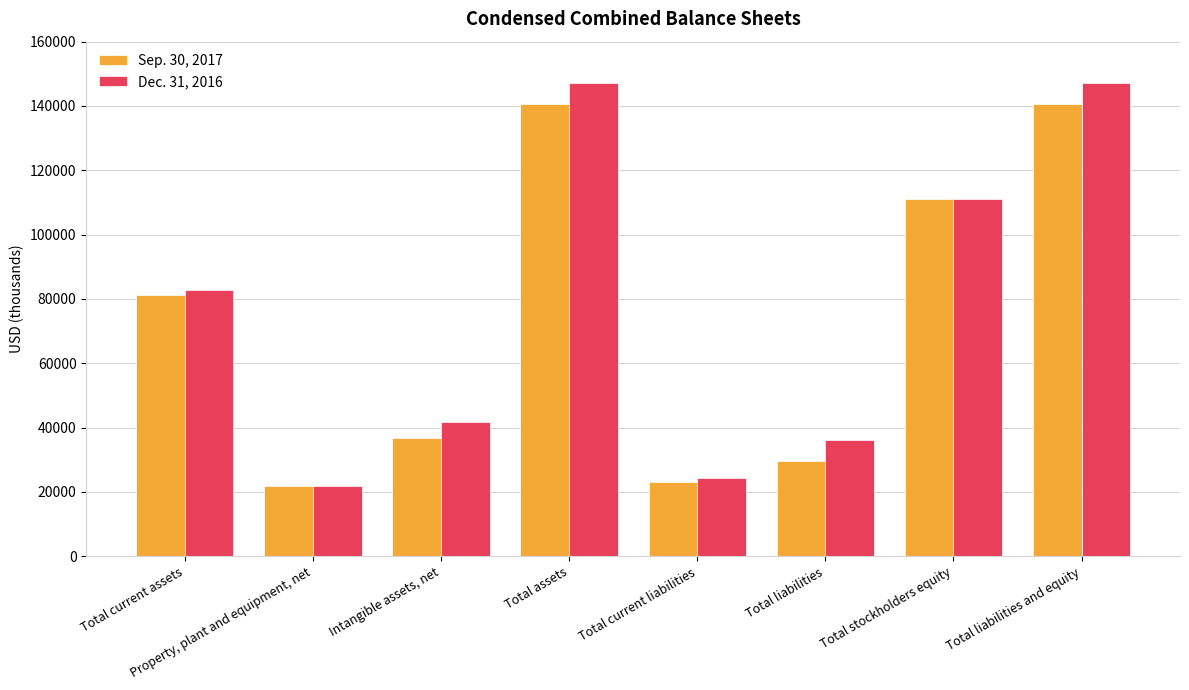

Reading left to right, list all the values displayed in this chart.

Sep. 30, 2017: Total current assets=81264	Property, plant and equipment, net=21864	Intangible assets, net=36859	Total assets=140705	Total current liabilities=23190	Total liabilities=29749	Total stockholders equity=110956	Total liabilities and equity=140705
Dec. 31, 2016: Total current assets=82660	Property, plant and equipment, net=21863	Intangible assets, net=41785	Total assets=147165	Total current liabilities=24418	Total liabilities=36188	Total stockholders equity=110977	Total liabilities and equity=147165